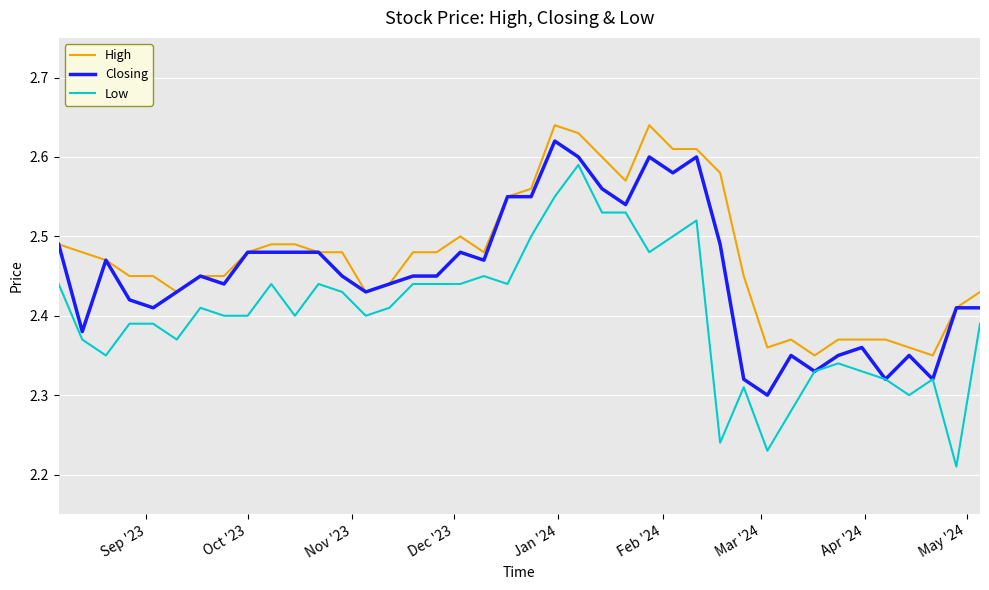

True or false: Low and High cross at least once.

False